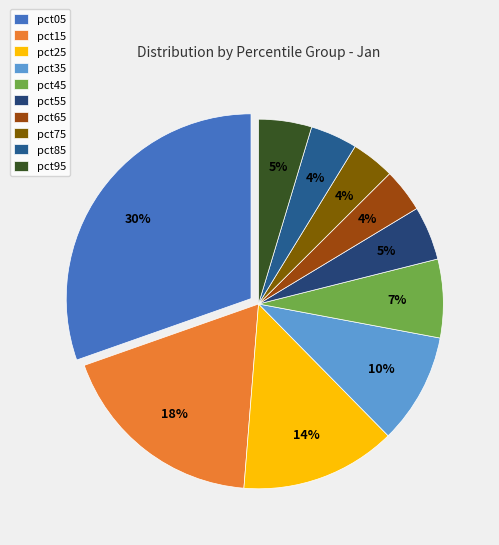

What is the largest slice in the pie chart?

pct05